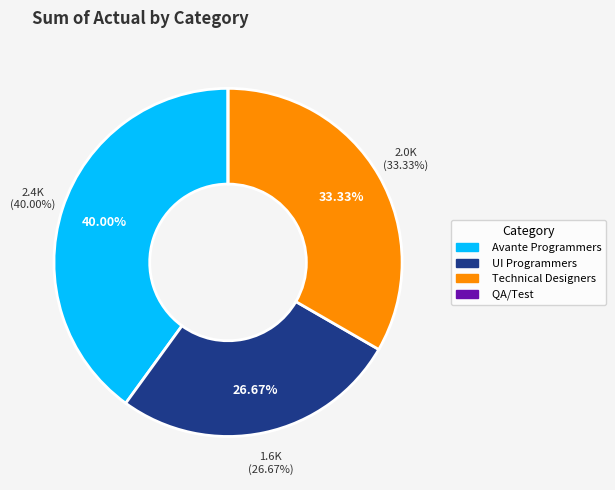

Is it true that QA/Test: Susan, Steve, Jim, Owen, Cathy is 0% of the pie?

True